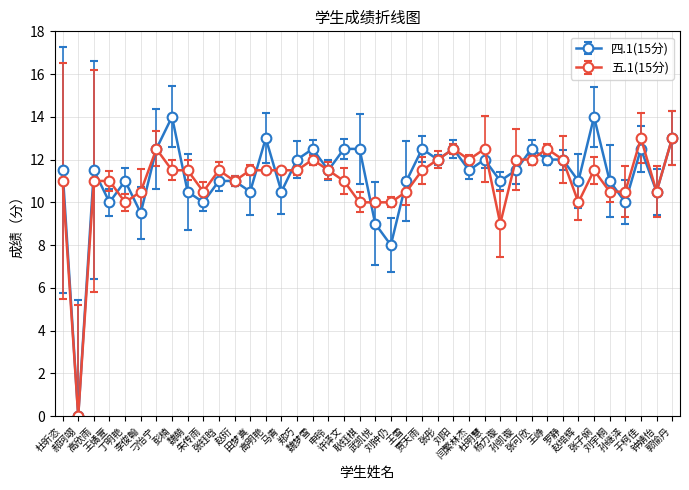

How many lines are shown in the chart?

2